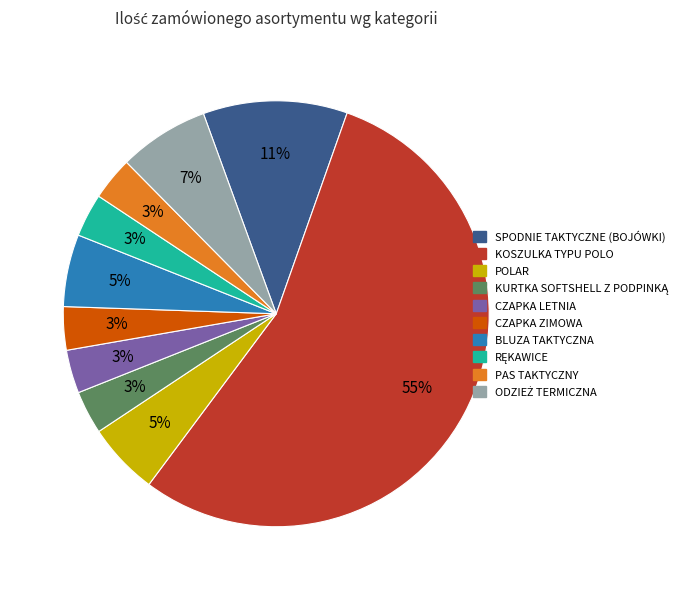

Combined, do POLAR and CZAPKA LETNIA account for over 50%?

No